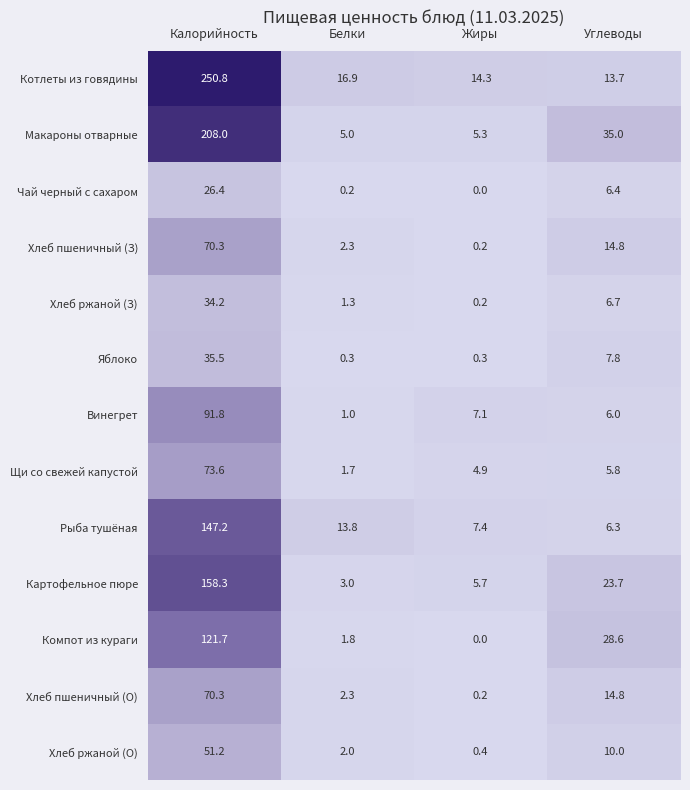

What is the difference between the highest and lowest values at Калорийность?

224.4